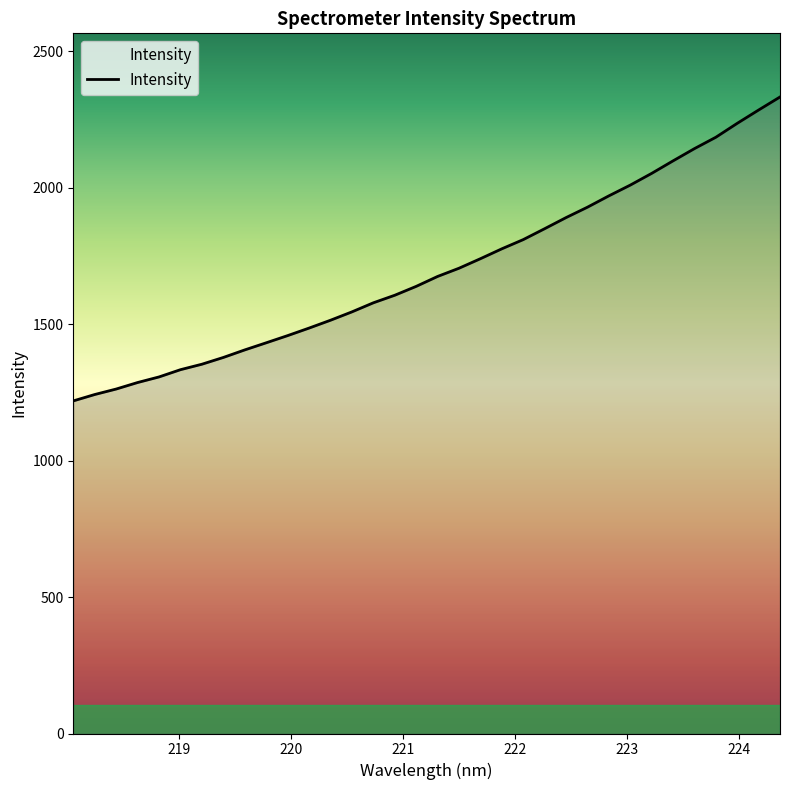

What is the difference between the maximum and minimum values?

1113.4